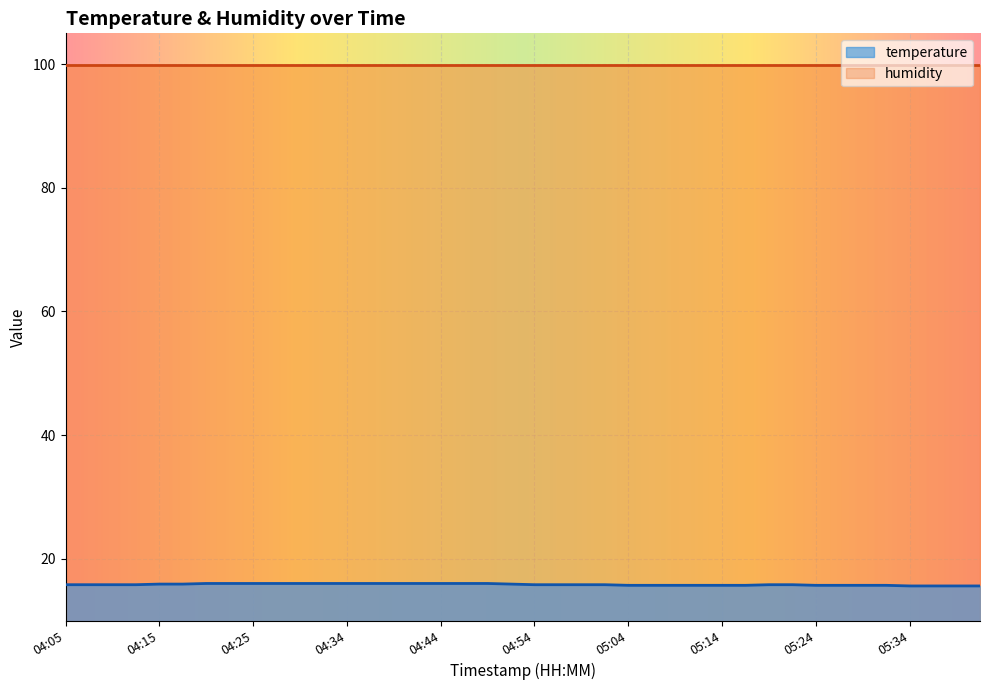

What is the sum of all values?

633.1